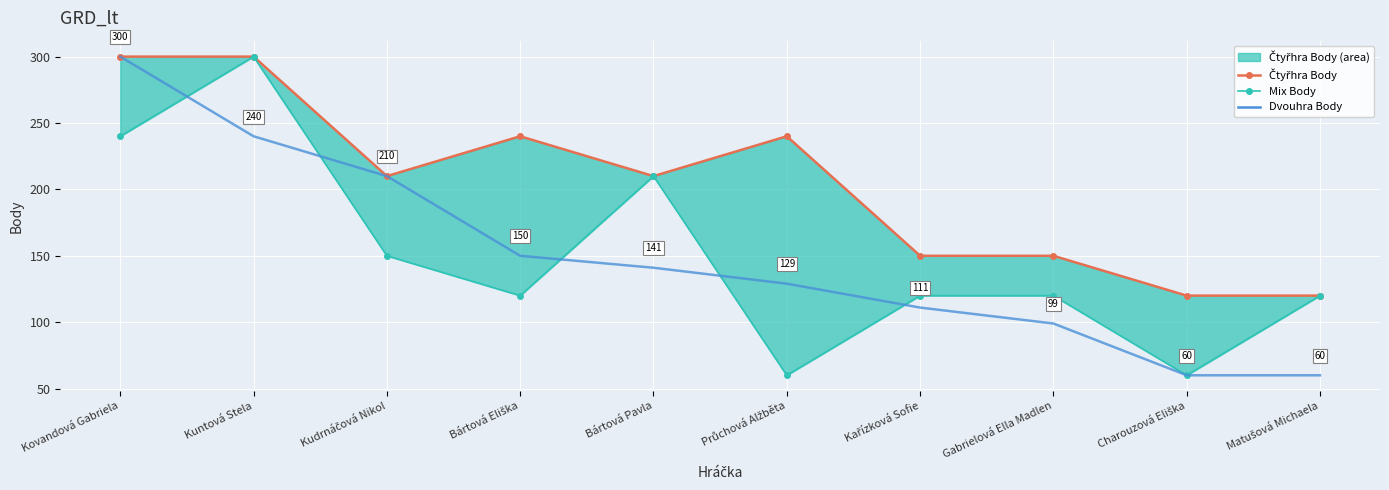

What position from the left is Bártová Pavla?

5